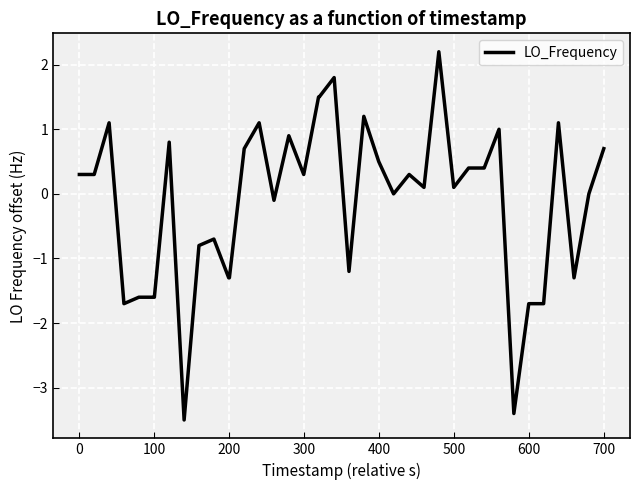

What is the greatest value displayed?

2.2